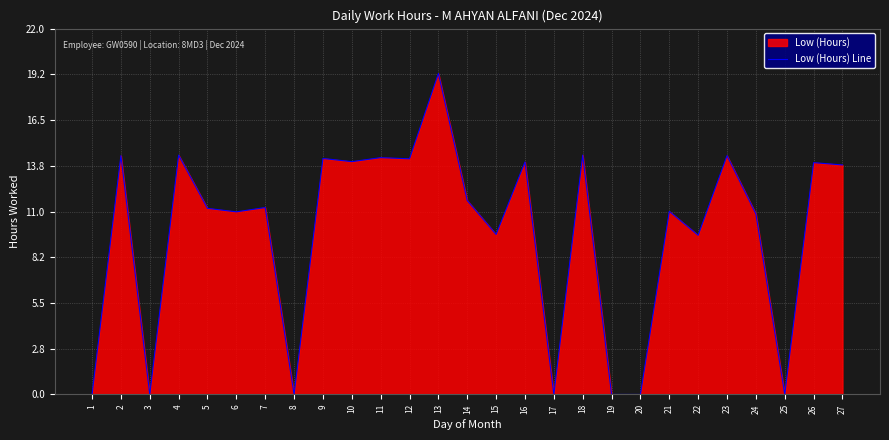

How many lines are shown in the chart?

1